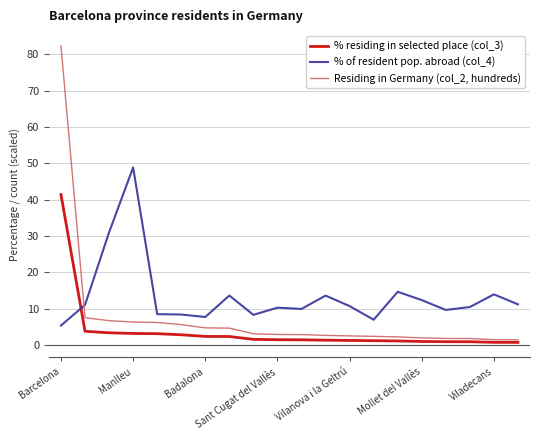

What is the difference between the maximum and minimum values in the % of resident pop. abroad (col_4) series?

43.5